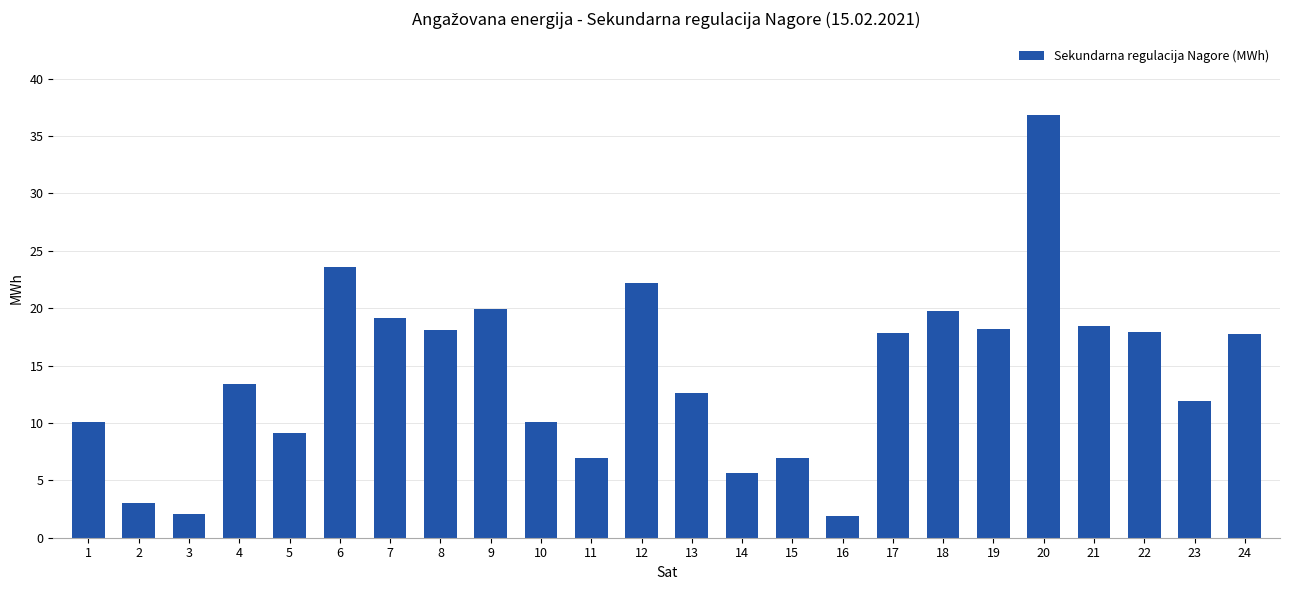

Between 12 and 10, which is larger?

12